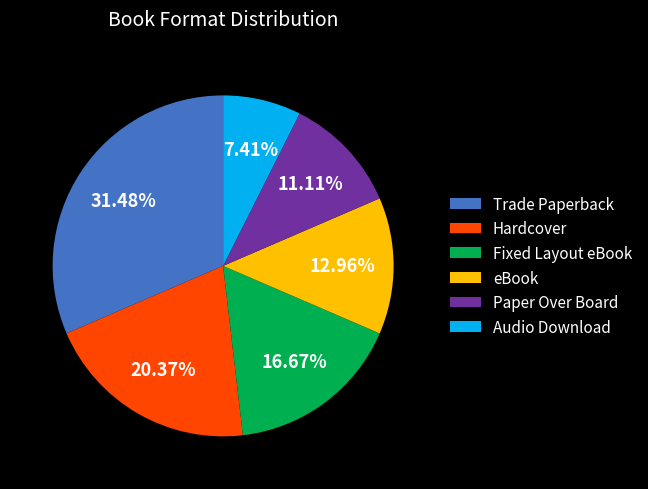

Between Paper Over Board and eBook, which is larger?

eBook